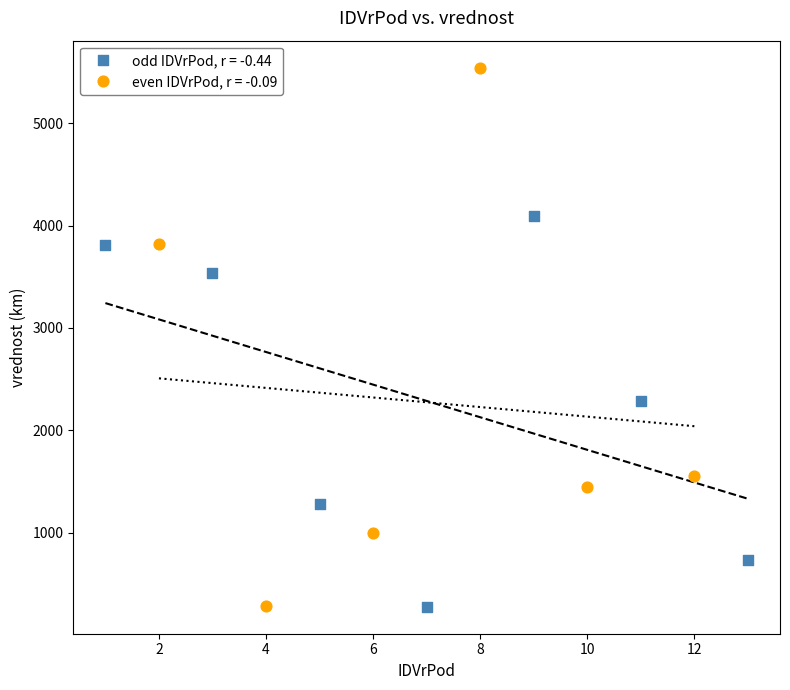

Which series contains the highest Y value?

even IDVrPod, r = -0.09